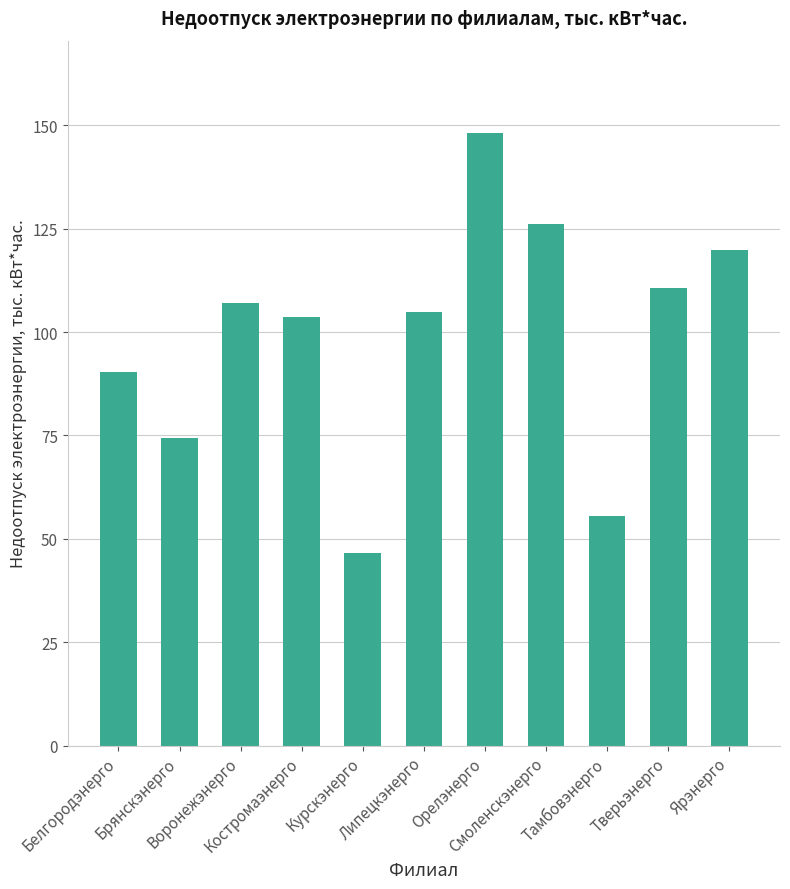

Reading left to right, transcribe all the data shown in this chart.

Белгородэнерго=90.2	Брянскэнерго=74.3	Воронежэнерго=107.1	Костромаэнерго=103.6	Курскэнерго=46.6	Липецкэнерго=104.8	Орелэнерго=148.2	Смоленскэнерго=126.2	Тамбовэнерго=55.6	Тверьэнерго=110.8	Ярэнерго=119.7